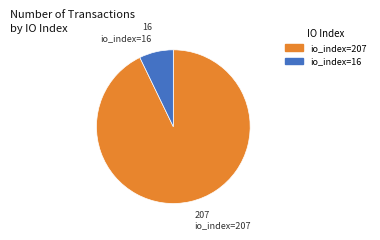

Is there a majority slice in this chart?

Yes